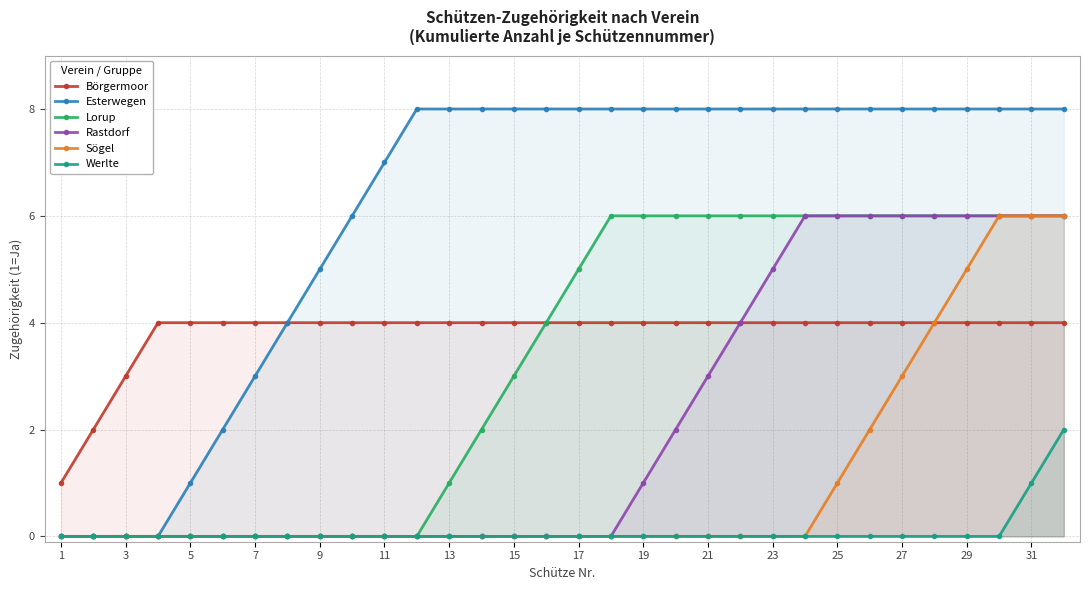

How many values in the Rastdorf series exceed 0?

14